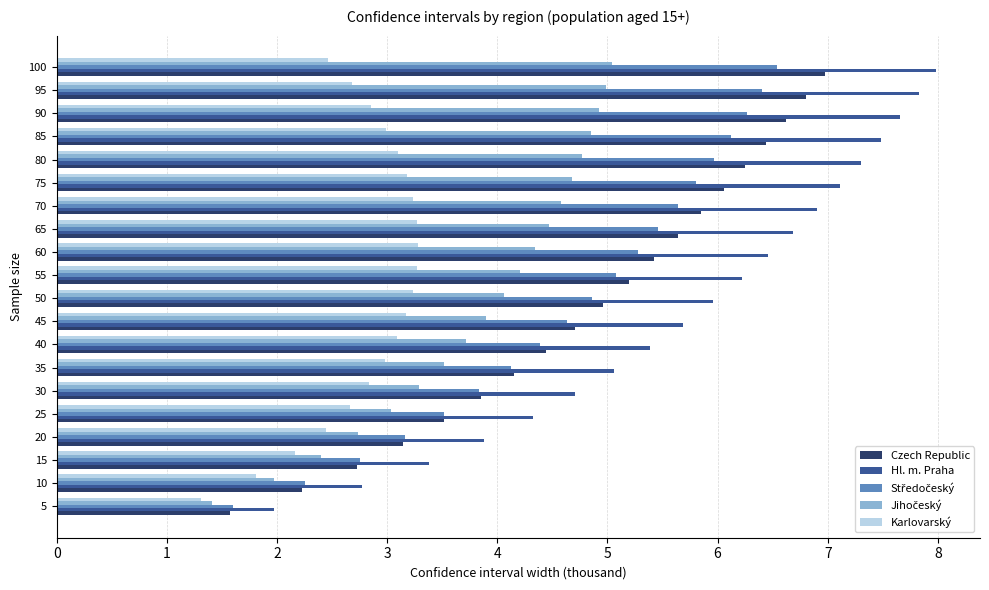

What is the difference between the maximum and minimum values in the Czech Republic series?

5.4